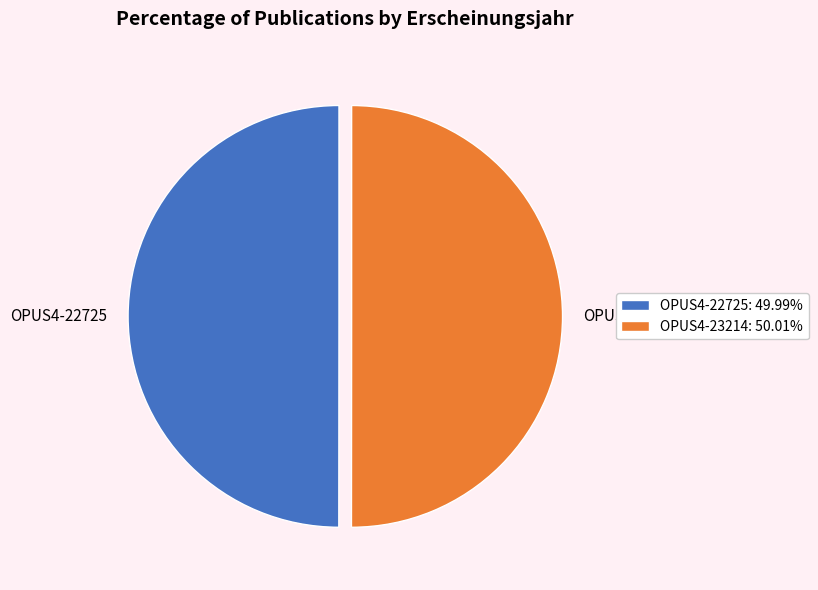

Combined, do OPUS4-22725: 49.99% and OPUS4-23214: 50.01% account for over 50%?

Yes